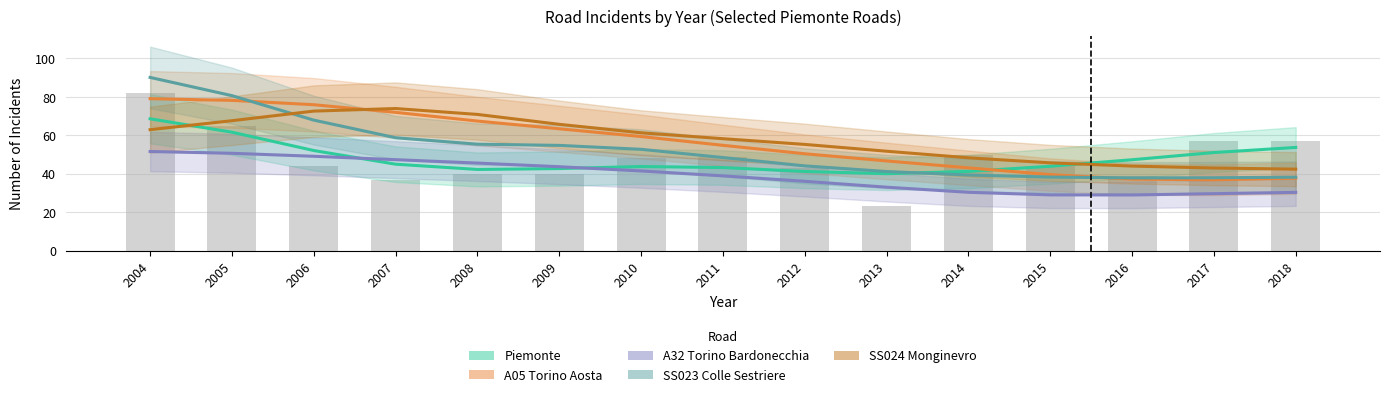

Reading left to right, what are all the values shown in this chart?

Piemonte: 68.6	61.6	52.1	45.0	42.3	42.7	43.8	43.3	41.2	40.1	41.3	43.9	47.3	51.1	53.7
A05_Torino_Aosta: 79.1	78.2	75.9	72.0	67.4	63.4	59.4	54.8	50.4	46.7	43.1	39.6	37.2	36.9	37.7
A32_Torino_Bardonecchia: 51.6	50.7	49.1	47.4	45.6	43.7	41.5	38.9	36.1	33.0	30.4	29.0	29.0	29.7	30.3
SS023_Colle_Sestriere: 90.2	80.7	67.9	58.8	55.4	54.8	52.7	48.5	44.1	41.2	39.4	38.3	37.9	38.0	38.2
SS024_Monginevro: 63.0	67.6	72.6	74.0	70.9	65.7	61.3	58.3	55.3	51.8	48.3	45.7	44.0	43.0	42.4